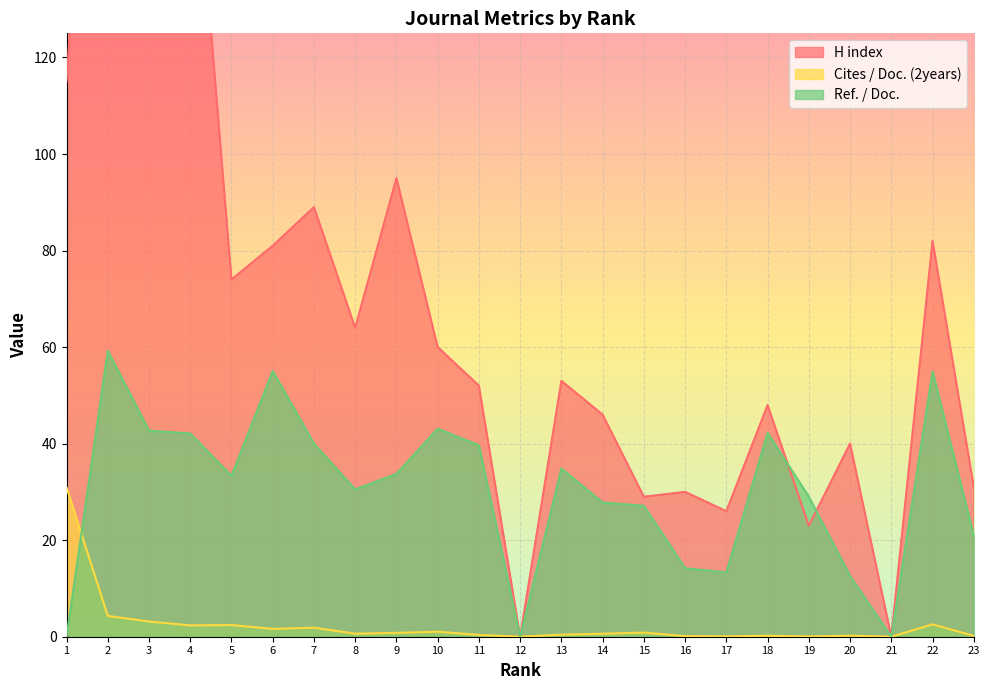

Rank the series at 15 from lowest to highest value.

Cites / Doc. (2years), Ref. / Doc., H index